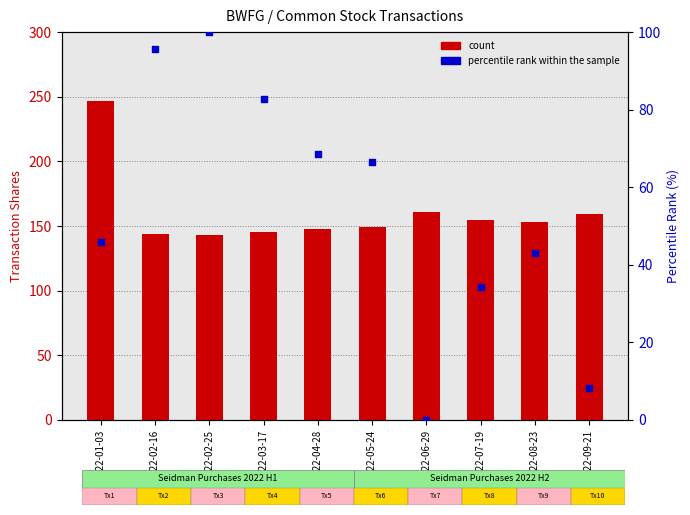

At which category is the sum across all series the highest?

2022-01-03